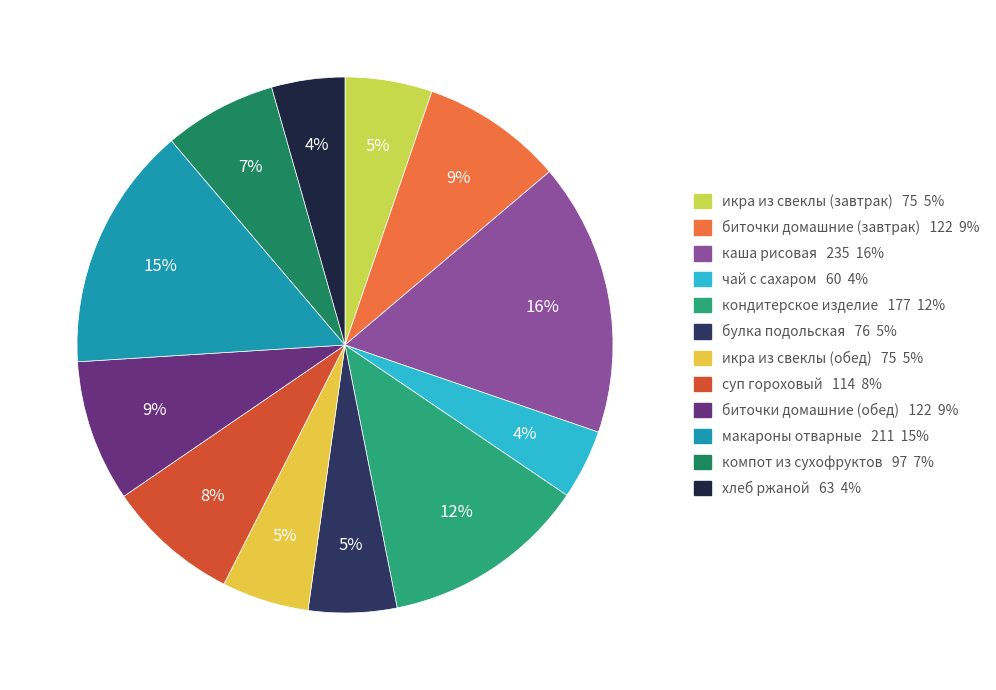

Is there any slice that represents more than half of the pie?

No